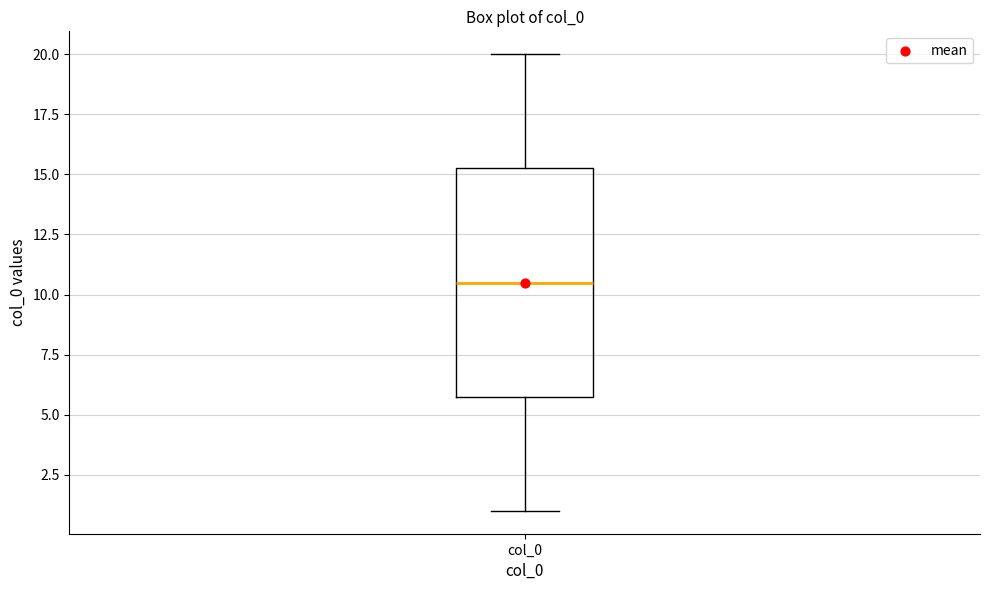

Where does the lower whisker of the box for col_0 end on the y-axis? The values are not printed on the chart, so give them approximately, as read against the axis.

1.0